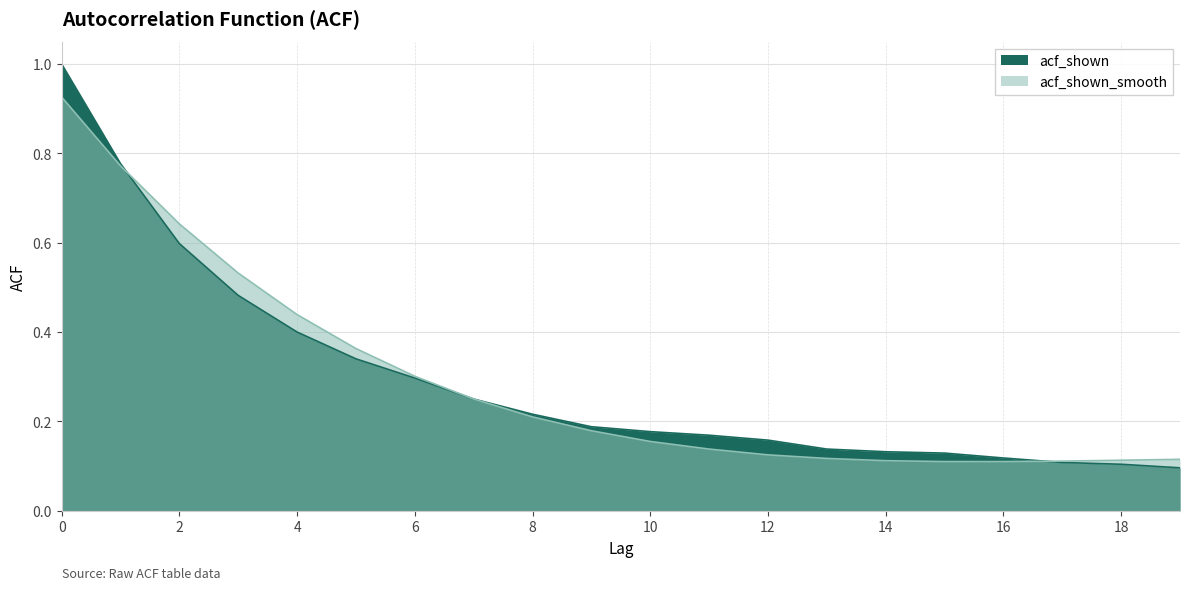

Is it true that acf_shown_smooth equals 0.4 at 5?

True